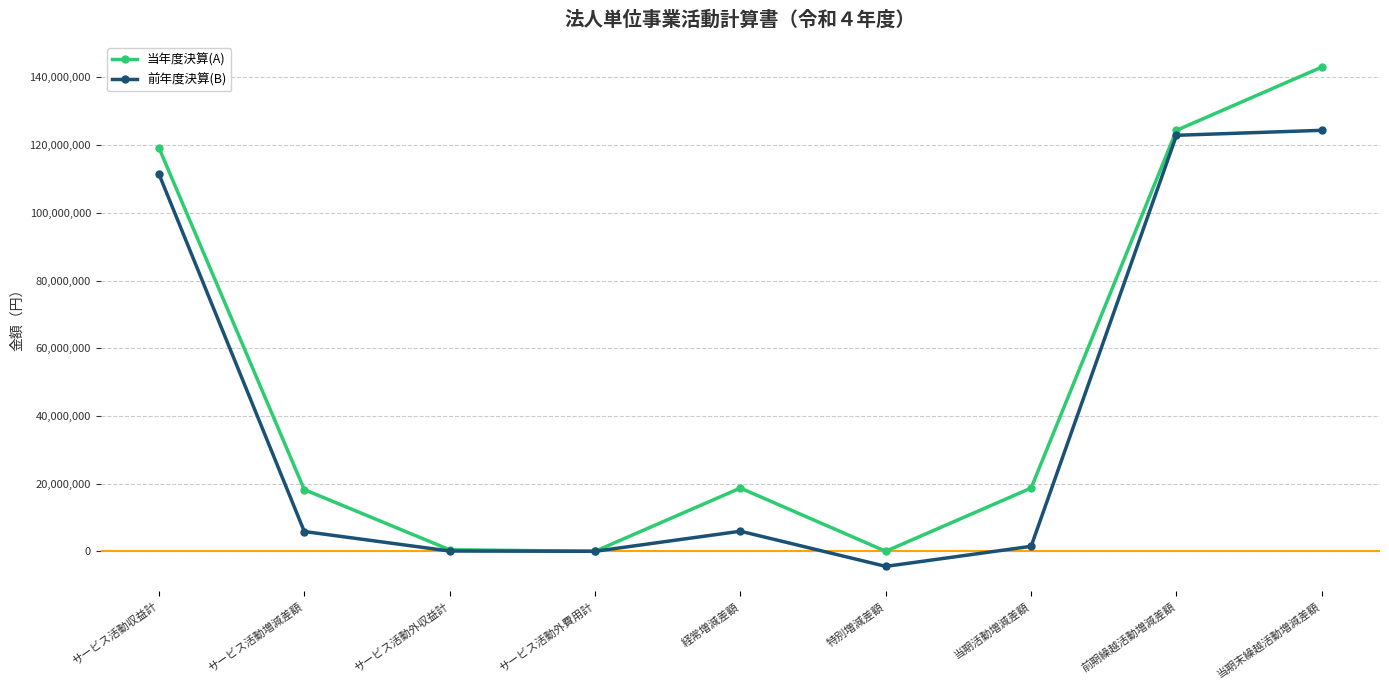

The value of 当年度決算(A) at 経常増減差額 is 18686683. True or false?

True